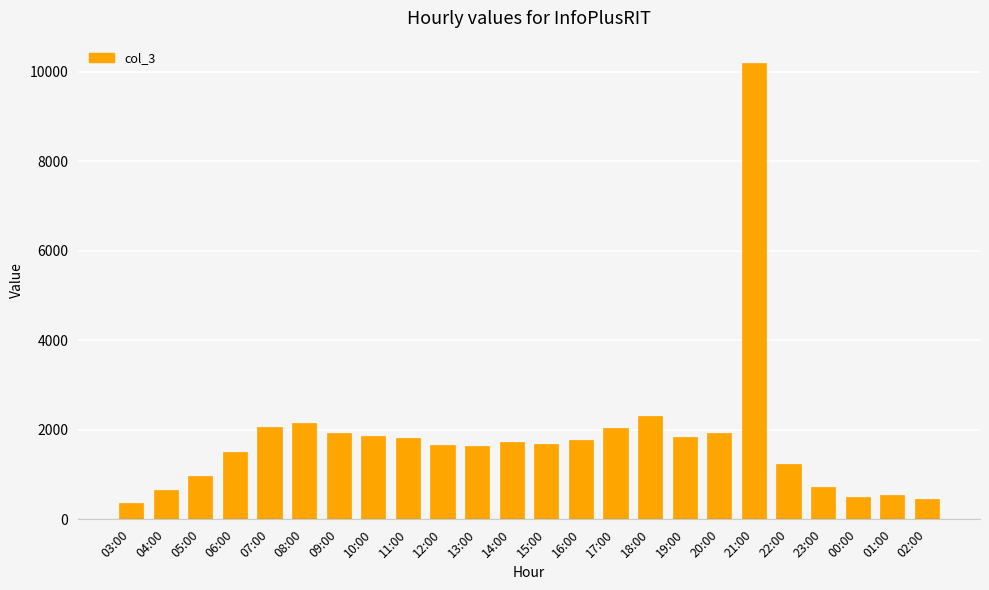

Where is the data nearest to the value 5279?

18:00